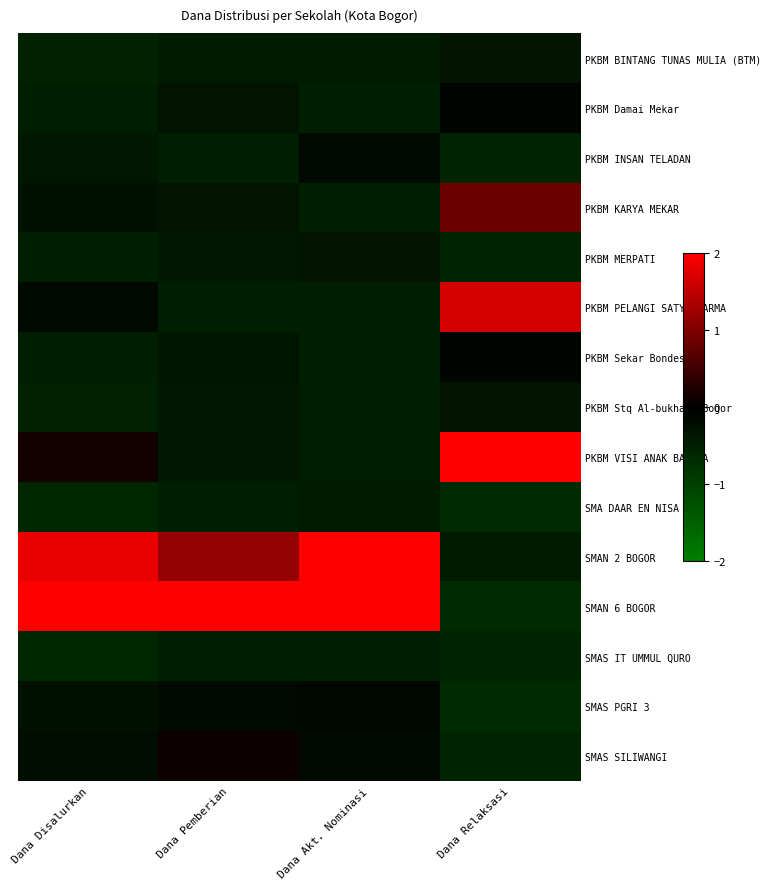

Reading right to left, what are all the values shown in this chart?

PKBM BINTANG TUNAS MULIA (BTM): Dana Relaksasi=-0.3	Dana Akt. Nominasi=-0.4	Dana Pemberian=-0.4	Dana Disalurkan=-0.5
PKBM Damai Mekar: Dana Relaksasi=-0.1	Dana Akt. Nominasi=-0.5	Dana Pemberian=-0.3	Dana Disalurkan=-0.5
PKBM INSAN TELADAN: Dana Relaksasi=-0.5	Dana Akt. Nominasi=-0.2	Dana Pemberian=-0.5	Dana Disalurkan=-0.4
PKBM KARYA MEKAR: Dana Relaksasi=0.8	Dana Akt. Nominasi=-0.5	Dana Pemberian=-0.3	Dana Disalurkan=-0.3
PKBM MERPATI: Dana Relaksasi=-0.5	Dana Akt. Nominasi=-0.3	Dana Pemberian=-0.4	Dana Disalurkan=-0.5
PKBM PELANGI SATYA DARMA: Dana Relaksasi=1.7	Dana Akt. Nominasi=-0.5	Dana Pemberian=-0.5	Dana Disalurkan=-0.2
PKBM Sekar Bondes: Dana Relaksasi=-0.1	Dana Akt. Nominasi=-0.5	Dana Pemberian=-0.4	Dana Disalurkan=-0.5
PKBM Stq Al-bukhari Bogor: Dana Relaksasi=-0.3	Dana Akt. Nominasi=-0.5	Dana Pemberian=-0.4	Dana Disalurkan=-0.5
PKBM VISI ANAK BANGSA: Dana Relaksasi=2.9	Dana Akt. Nominasi=-0.5	Dana Pemberian=-0.4	Dana Disalurkan=0.1
SMA DAAR EN NISA: Dana Relaksasi=-0.7	Dana Akt. Nominasi=-0.4	Dana Pemberian=-0.5	Dana Disalurkan=-0.6
SMAN 2 BOGOR: Dana Relaksasi=-0.4	Dana Akt. Nominasi=2.1	Dana Pemberian=1.2	Dana Disalurkan=1.8
SMAN 6 BOGOR: Dana Relaksasi=-0.7	Dana Akt. Nominasi=2.9	Dana Pemberian=3.4	Dana Disalurkan=3.0
SMAS IT UMMUL QURO: Dana Relaksasi=-0.5	Dana Akt. Nominasi=-0.5	Dana Pemberian=-0.5	Dana Disalurkan=-0.6
SMAS PGRI 3: Dana Relaksasi=-0.7	Dana Akt. Nominasi=-0.1	Dana Pemberian=-0.2	Dana Disalurkan=-0.3
SMAS SILIWANGI: Dana Relaksasi=-0.5	Dana Akt. Nominasi=-0.2	Dana Pemberian=0.1	Dana Disalurkan=-0.2